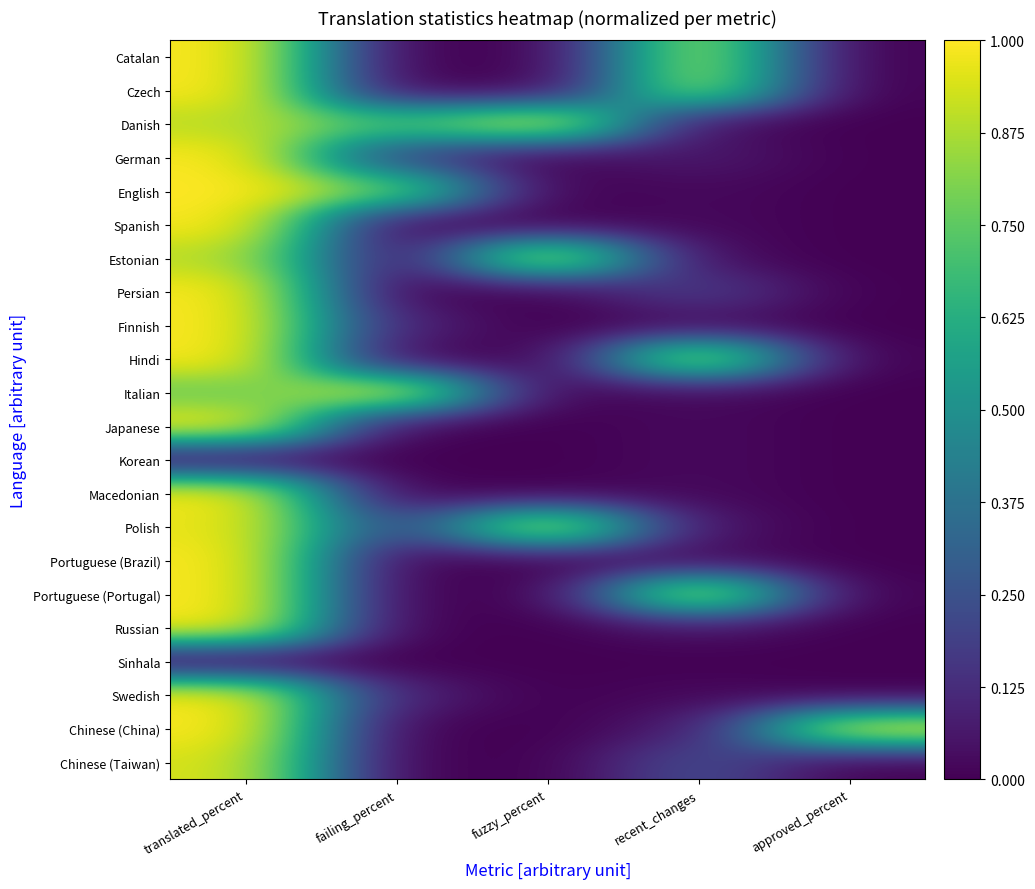

What is the maximum value shown in the chart?

1.0